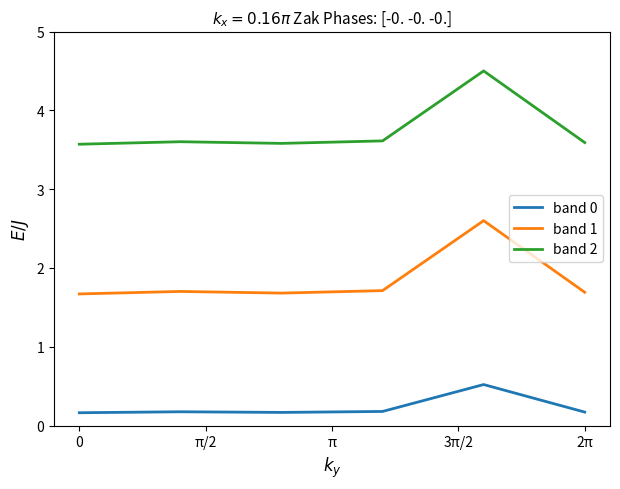

At how many categories does at least one series exceed 0?

6